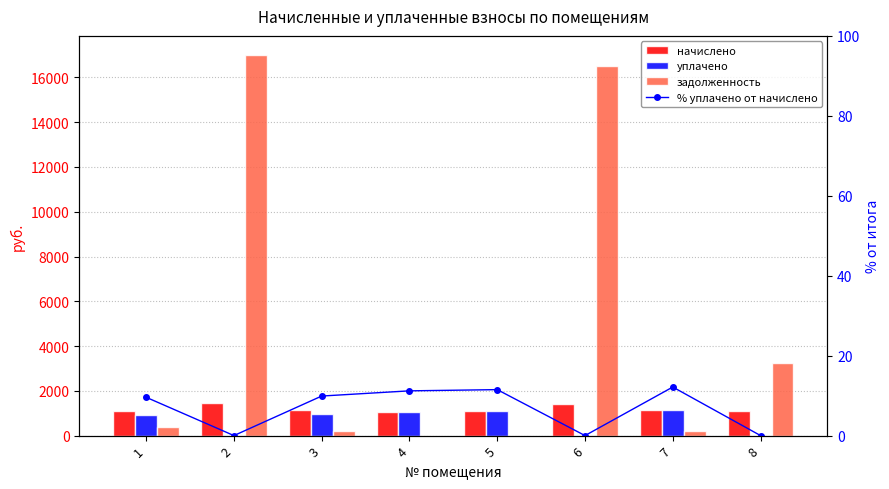

How many data points in уплачено are less than 943?

4